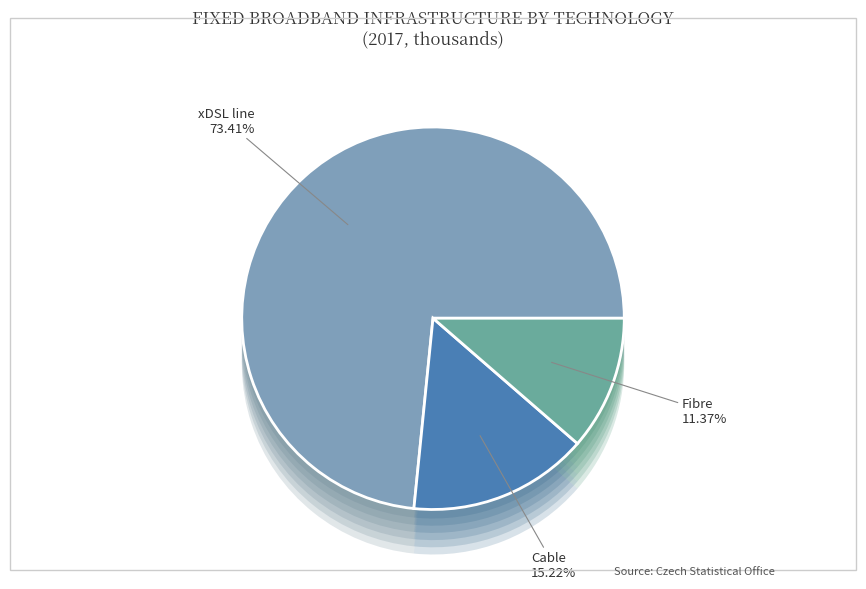

To the nearest percent, what percentage of the pie is xDSL line?

73%